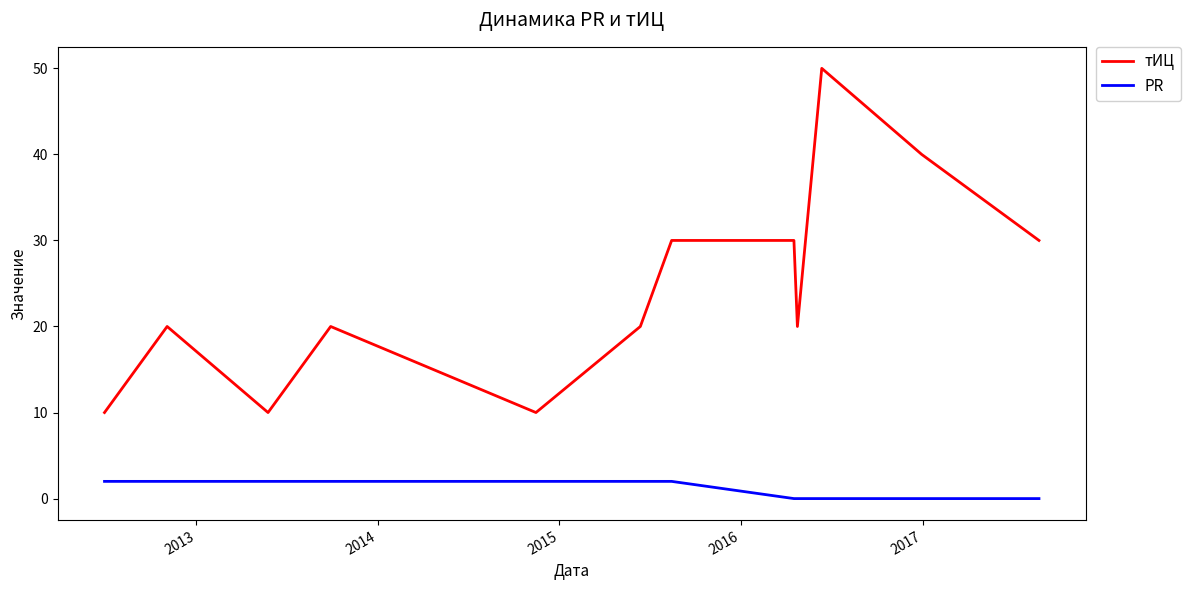

What is the difference between the maximum and minimum values in the PR series?

2